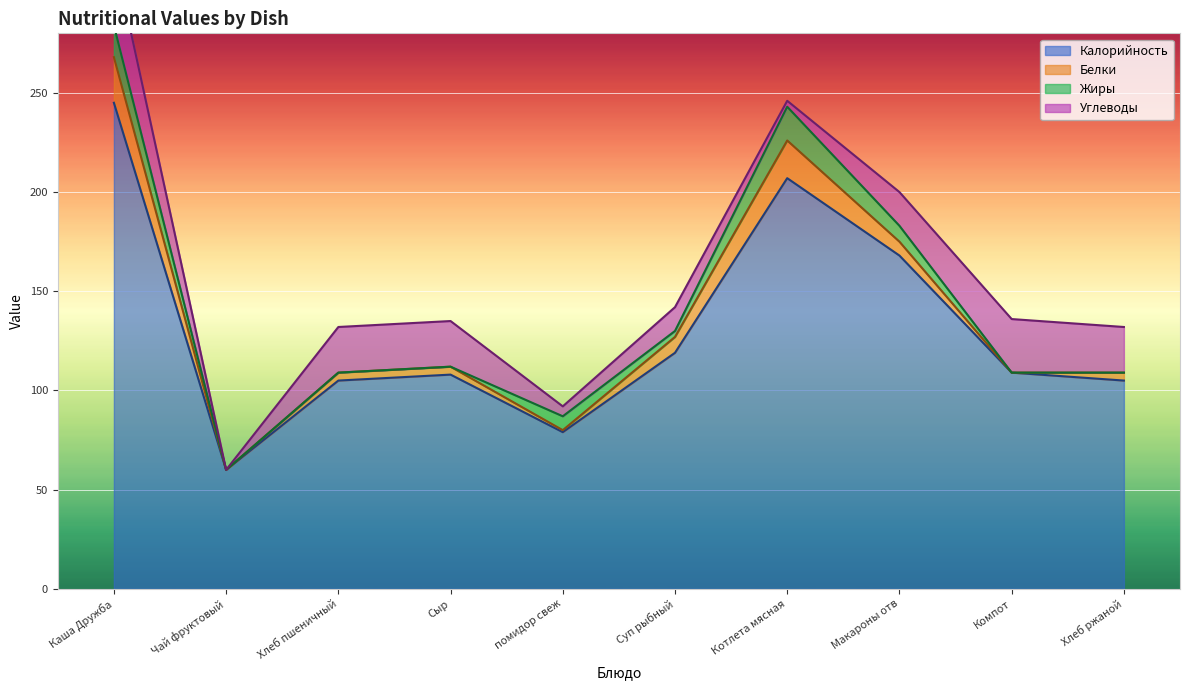

Between which two adjacent categories do Углеводы and Белки first intersect?

Суп рыбный and Котлета мясная